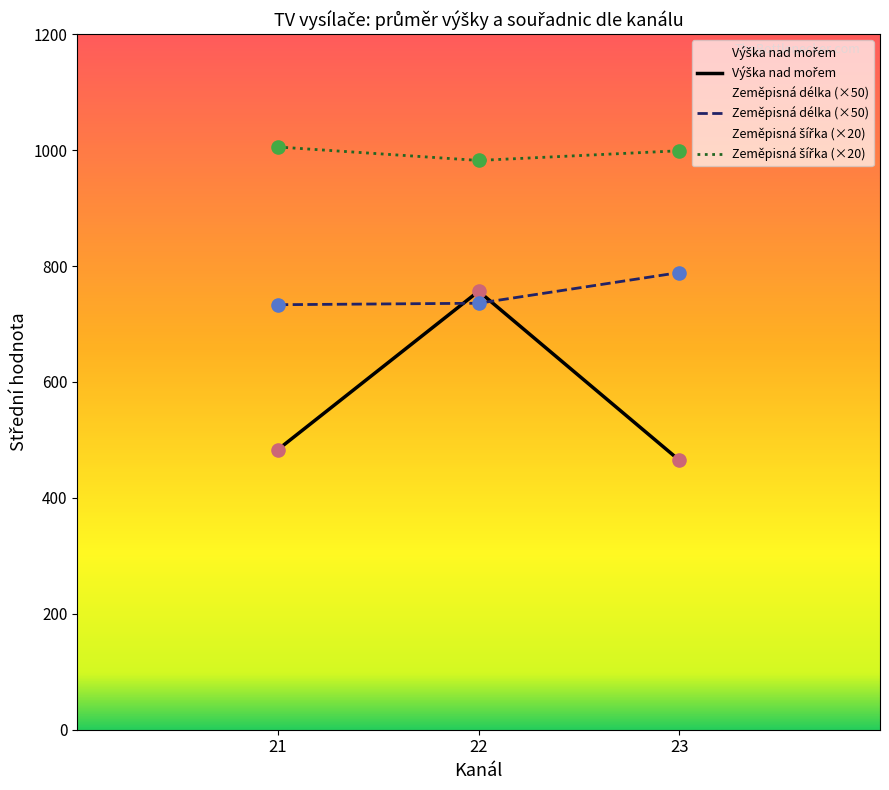

What are all the series names shown in the legend?

Výška nad mořem, Zeměpisná délka, Zeměpisná šířka